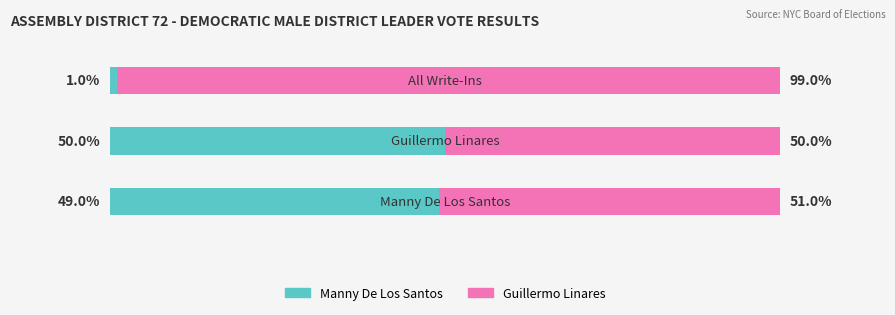

Are the bars horizontal?

Yes